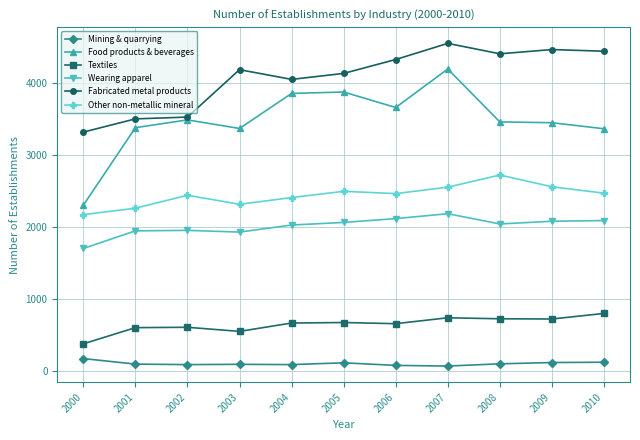

What is the spread (max minus min) of values at 2006?

4245.0